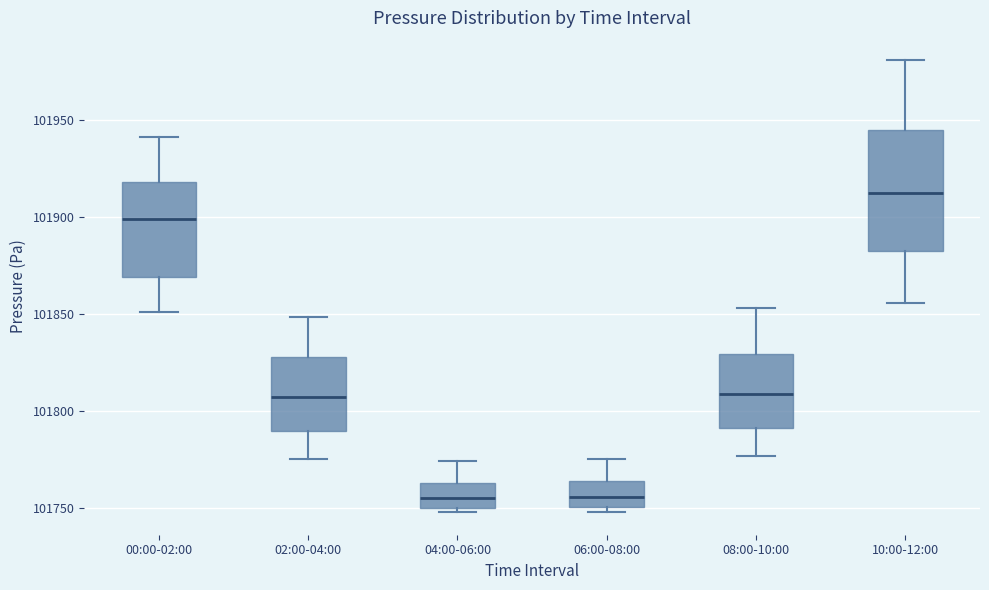

Where does the upper whisker of the box for 00:00-02:00 end on the y-axis? The values are not printed on the chart, so give them approximately, as read against the axis.

101940